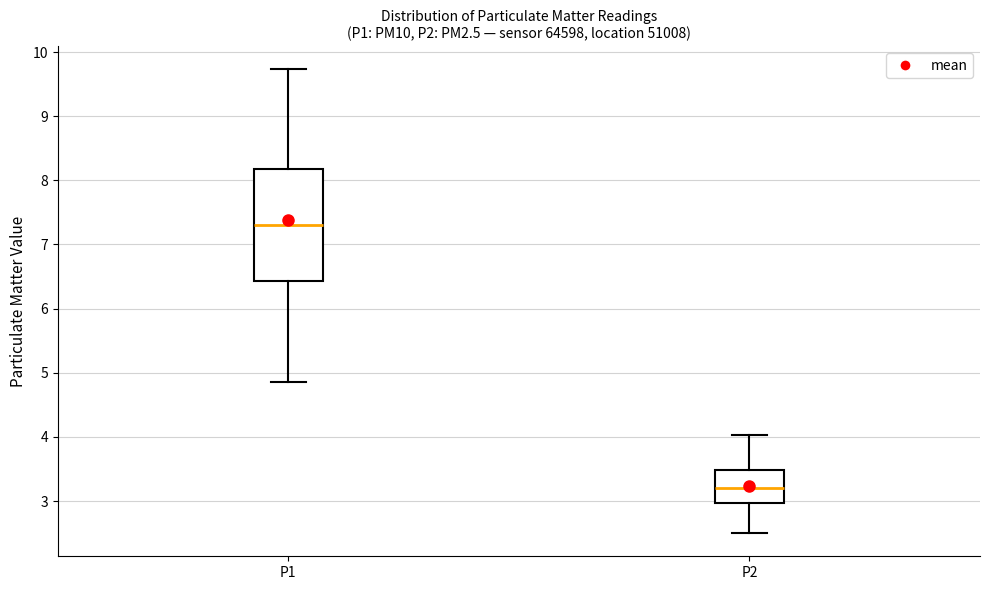

Comparing the boxes themselves (not the whiskers), which one is the tallest?

P1